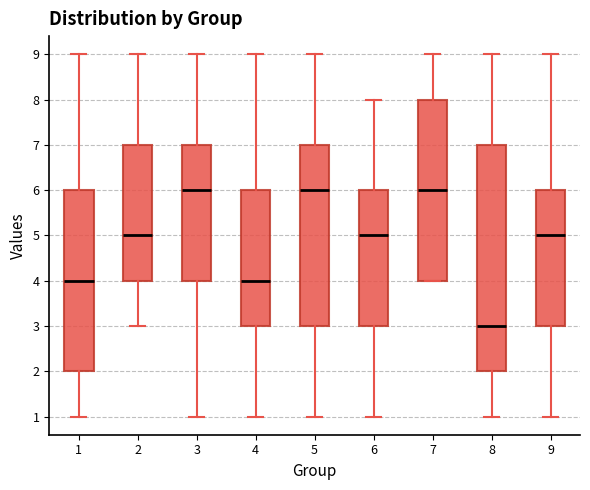

Which box is the tallest, from its lower edge to its upper edge?

8